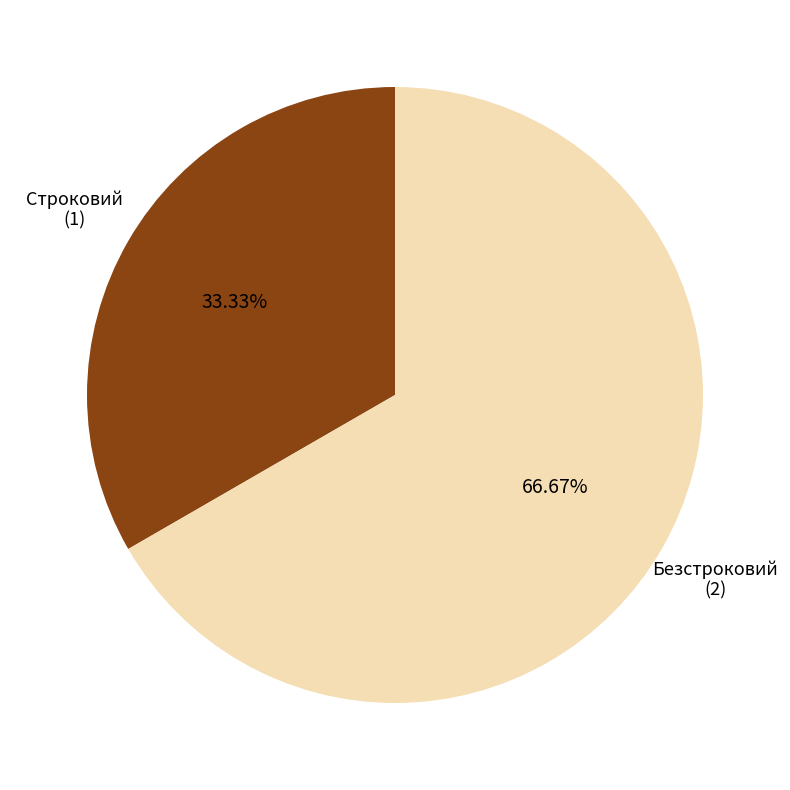

Is there any slice that represents more than half of the pie?

Yes